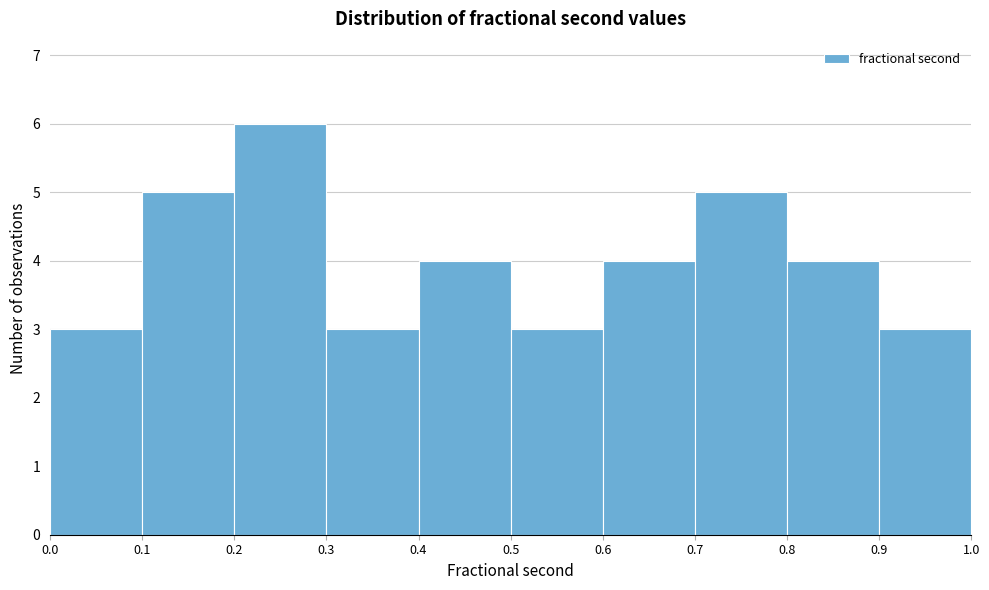

Reading left to right, list every bar in this chart as the range it spans on the x-axis followed by its height. The values are not printed on the chart, so give them approximately, as read against the axis.

0.0 to 0.1: 3
0.1 to 0.2: 5
0.2 to 0.3: 6
0.3 to 0.4: 3
0.4 to 0.5: 4
0.5 to 0.6: 3
0.6 to 0.7: 4
0.7 to 0.8: 5
0.8 to 0.9: 4
0.9 to 1.0: 3